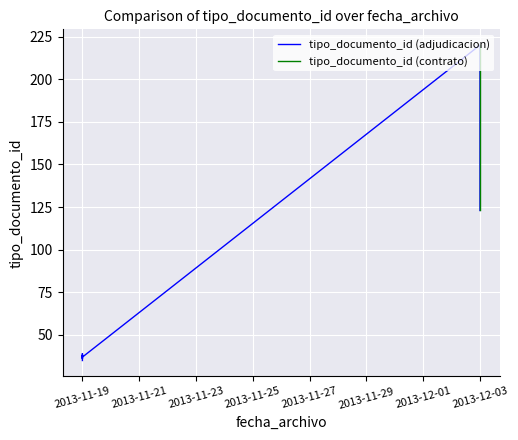

What is the difference between the values at 2013-12-03 and 2013-11-19?

182